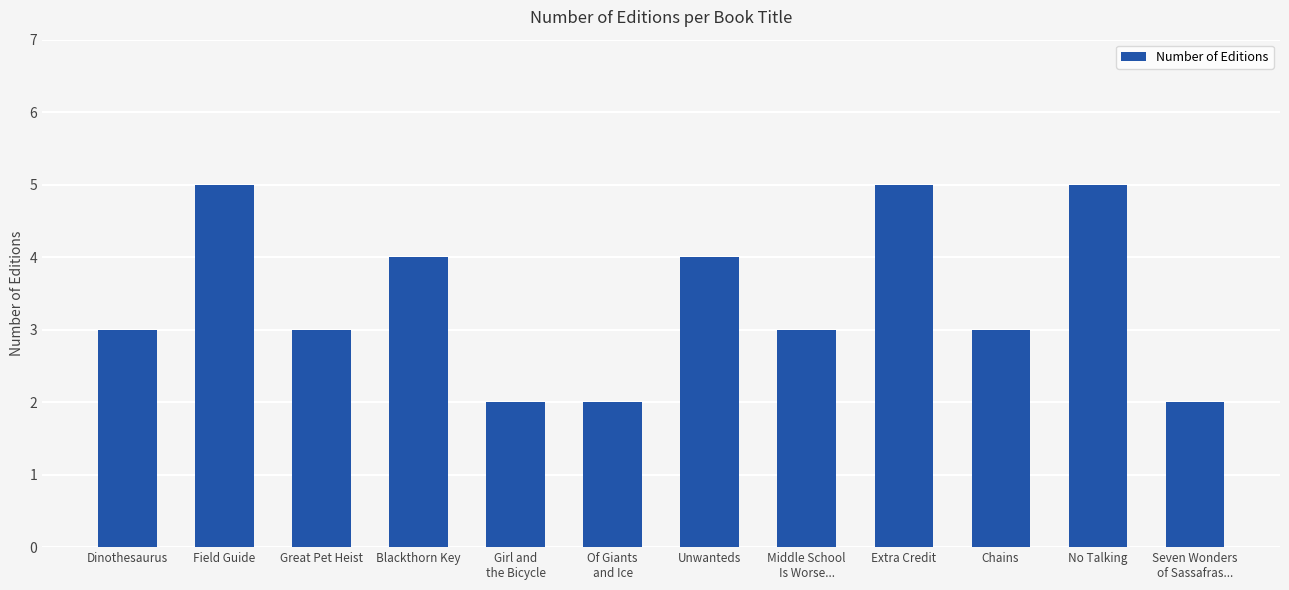

What is the minimum value shown in the chart?

2